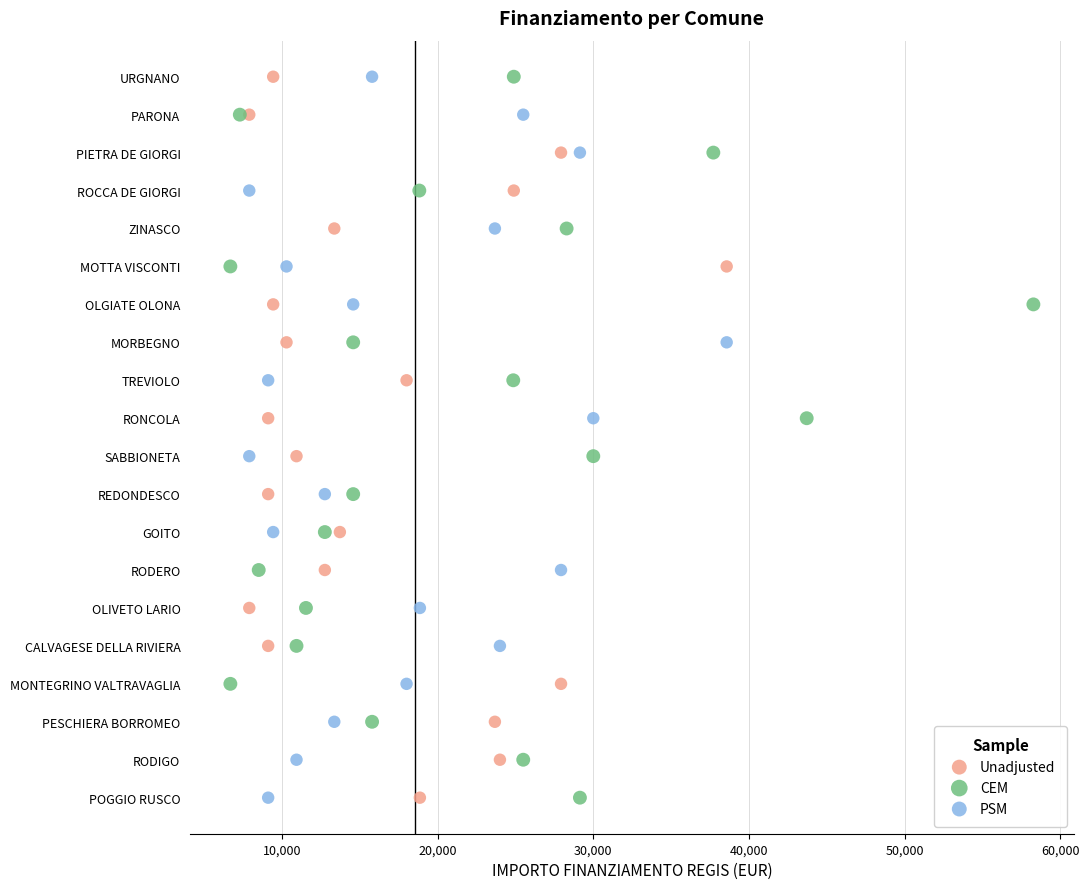

What are all the series names shown in the legend?

Unadjusted, CEM, PSM